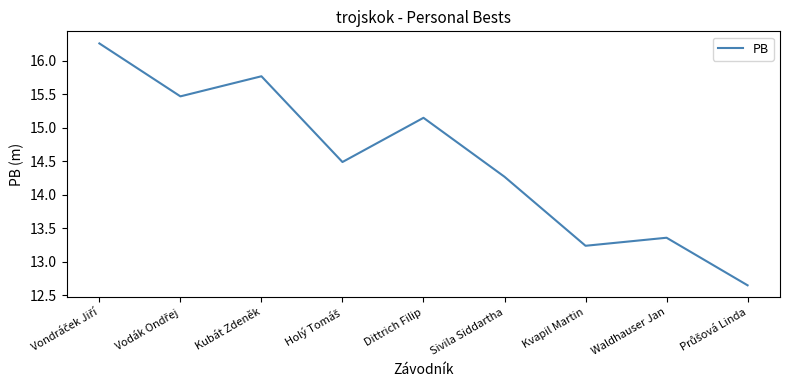

Where is the data nearest to the value 14?

Sivila Siddartha